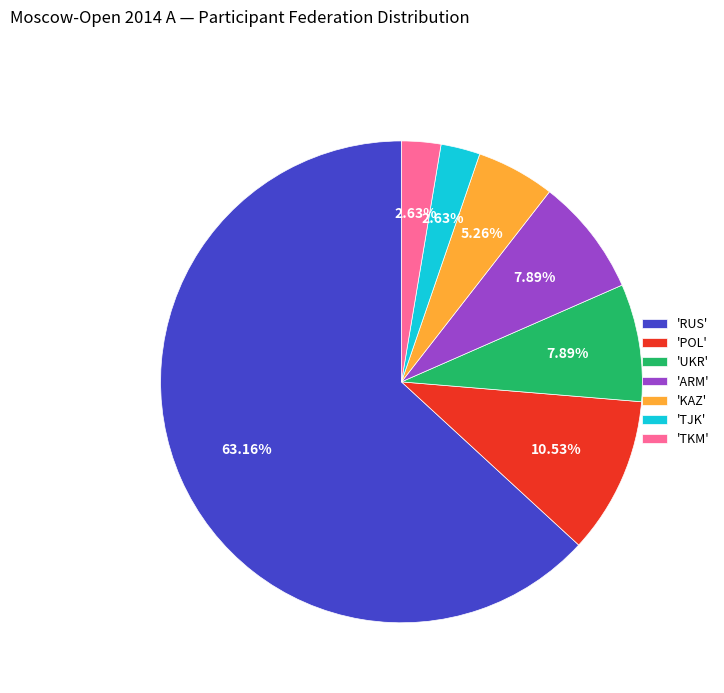

Do 'UKR' and 'ARM' together represent more than half of the pie?

No